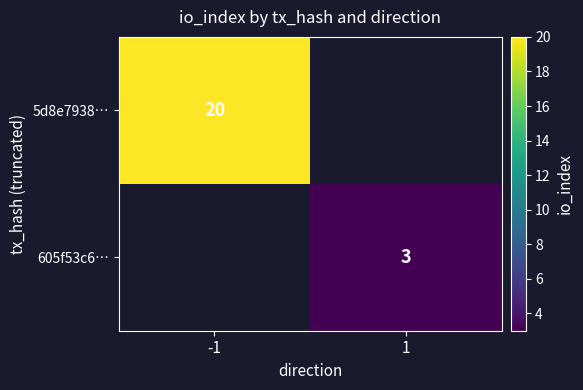

Is it true that 5d8e7938… equals 20 at -1?

True